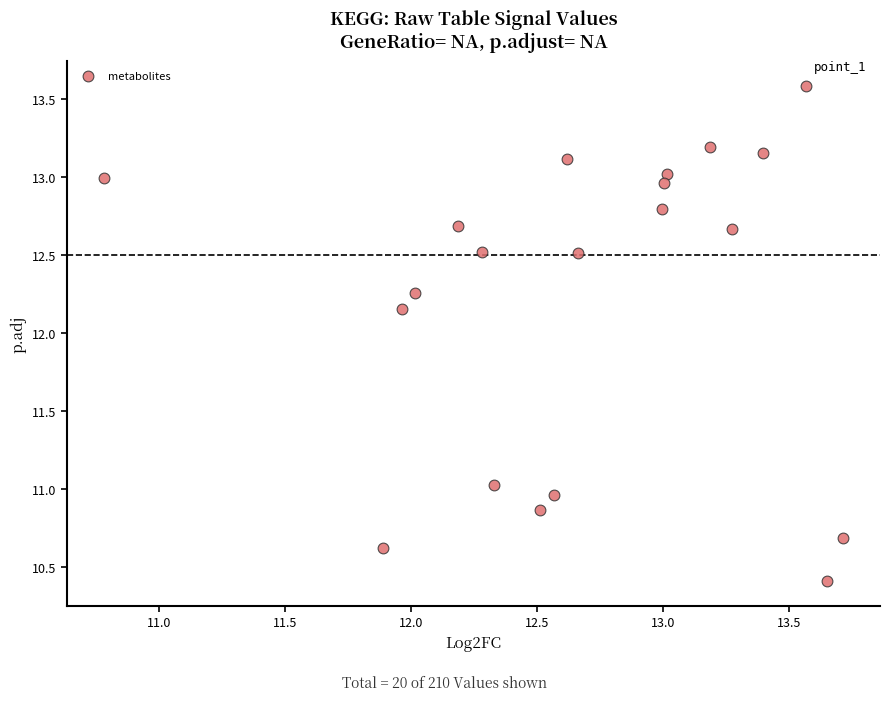

What is the range of X values (max minus min)?

2.9